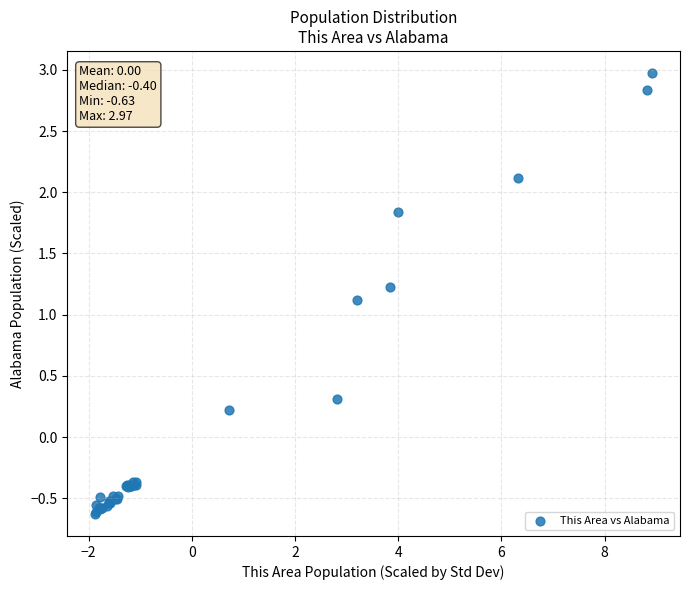

What Y value in the scatter plot is closest to 1?

1.1